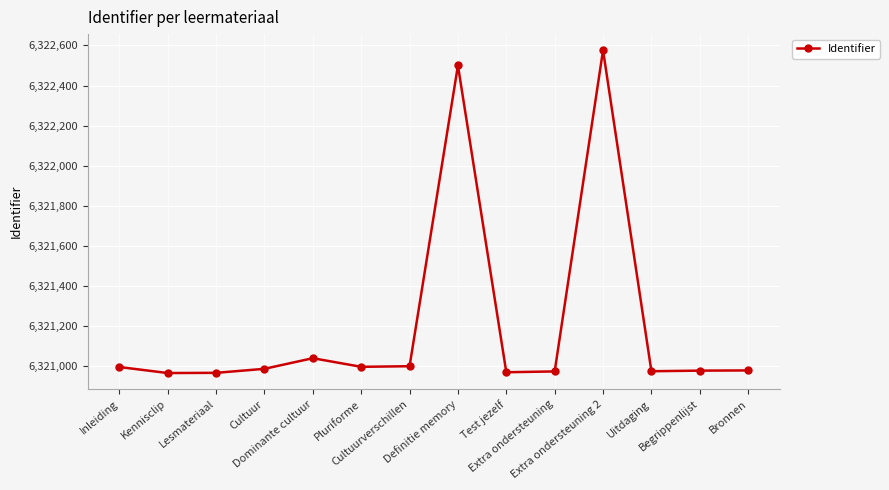

True or false: there are more than 0 points higher than both neighbors.

True